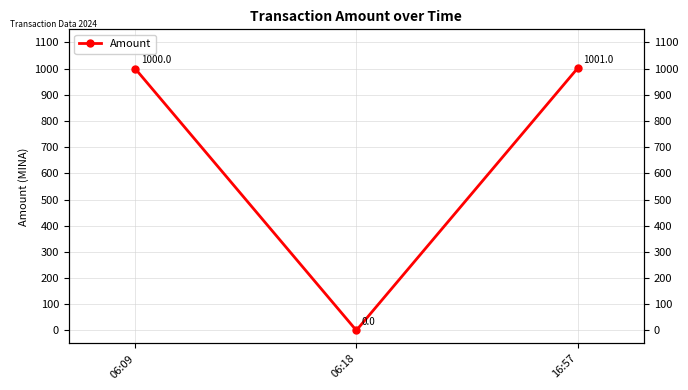

What is the value of the 1st point from the left?

1000.0